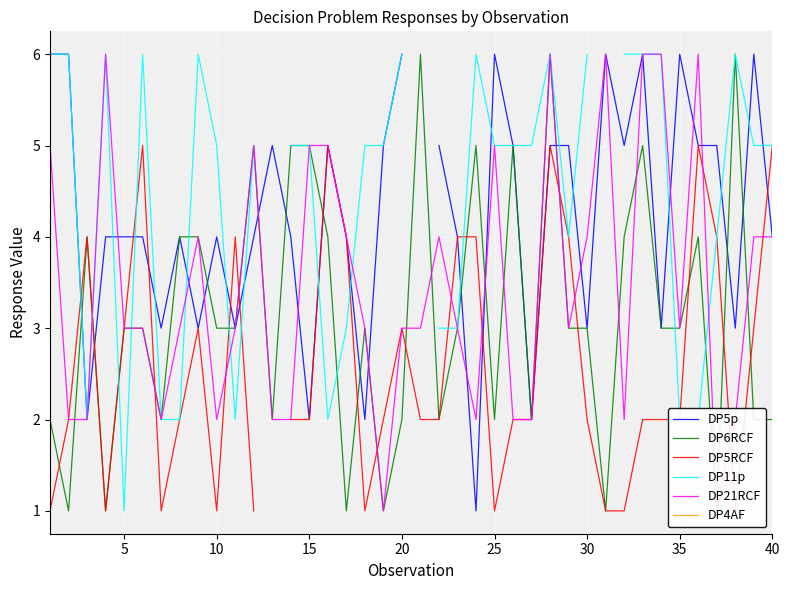

How many lines are shown in the chart?

6